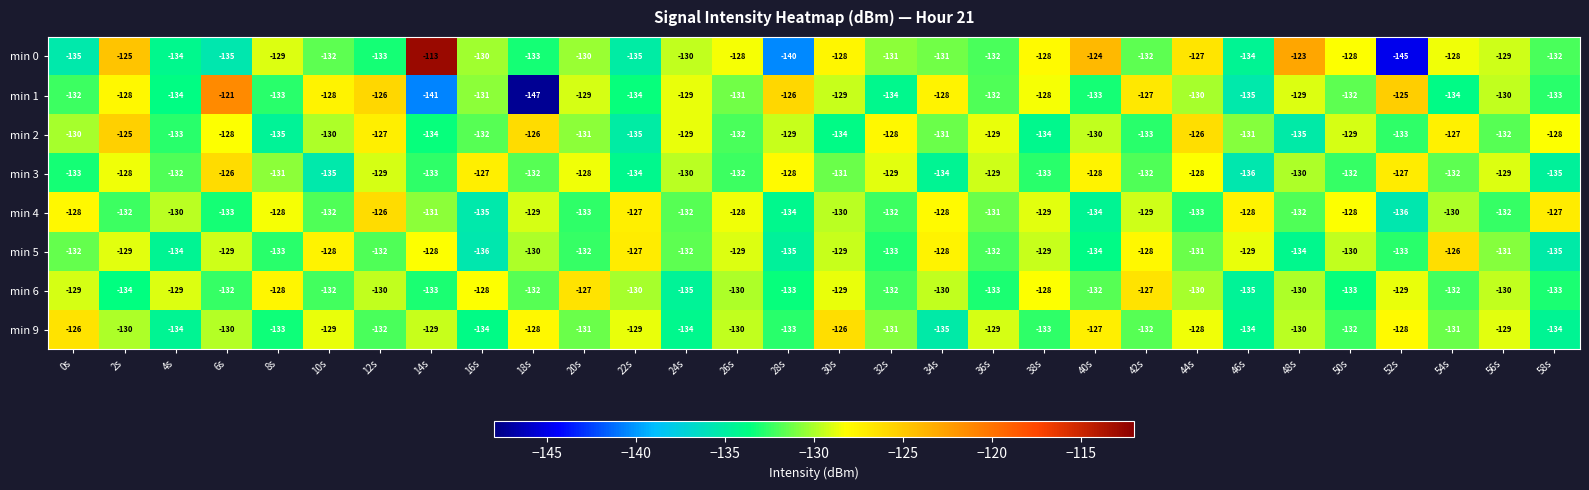

At which category is the sum across all series the highest?

2s